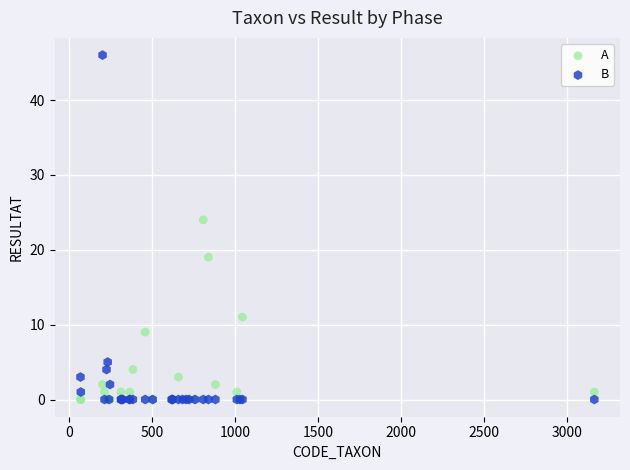

Which series reaches the maximum Y coordinate?

B